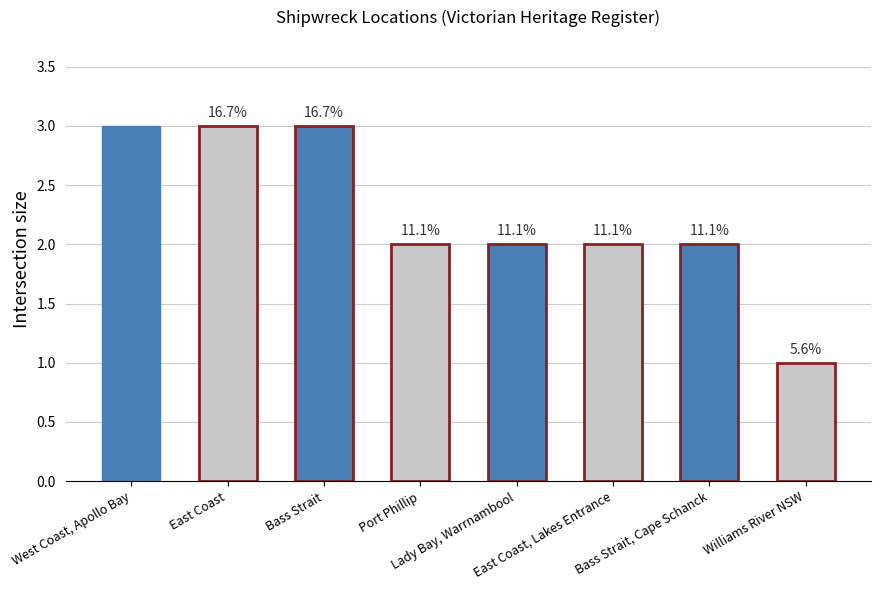

Reading left to right, list all the values displayed in this chart.

3	3	3	2	2	2	2	1